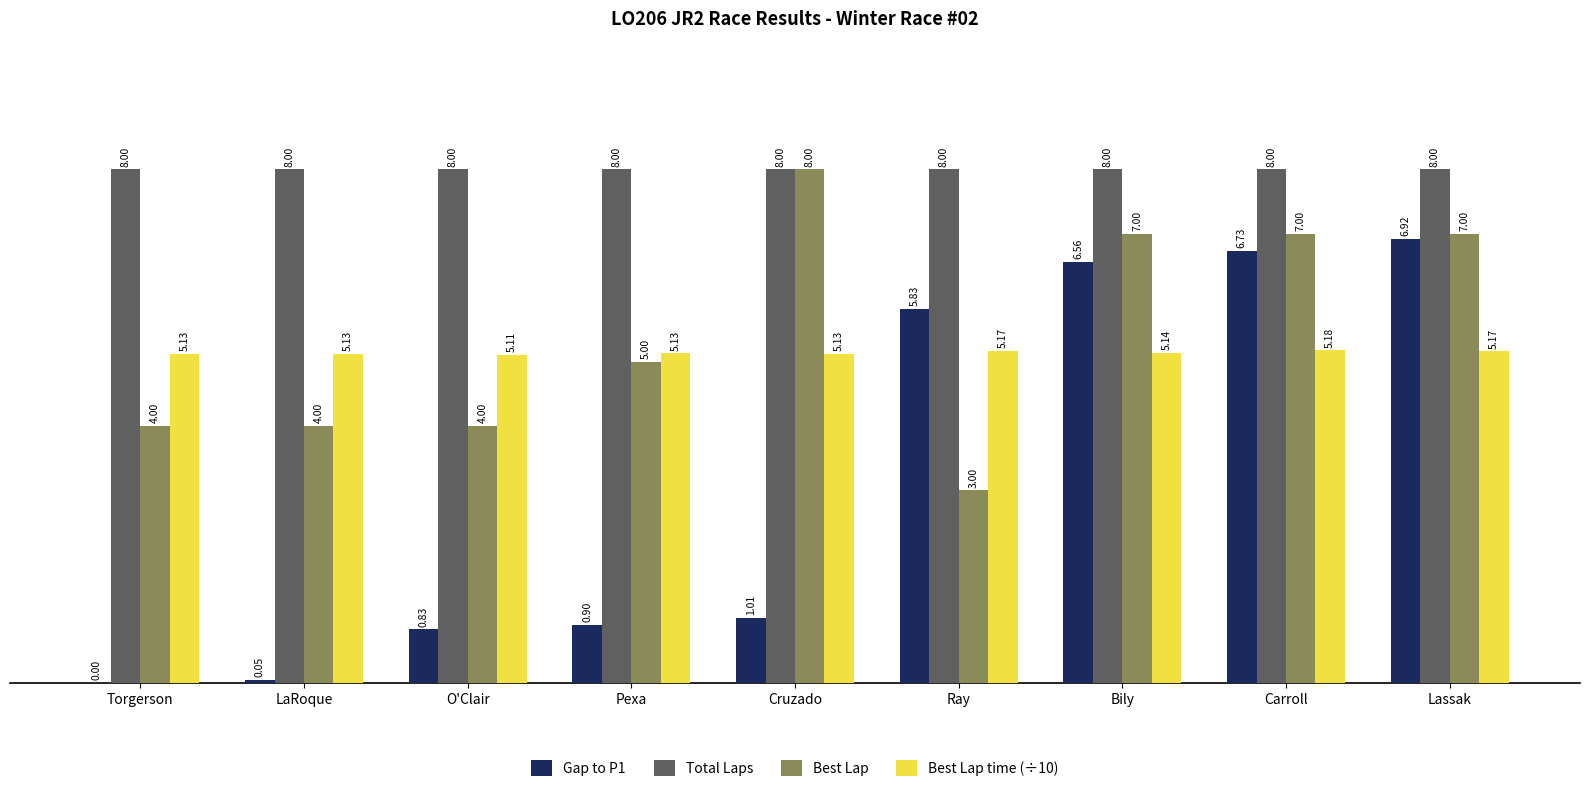

Where does the Gap to P1 series first go above 1?

Cruzado